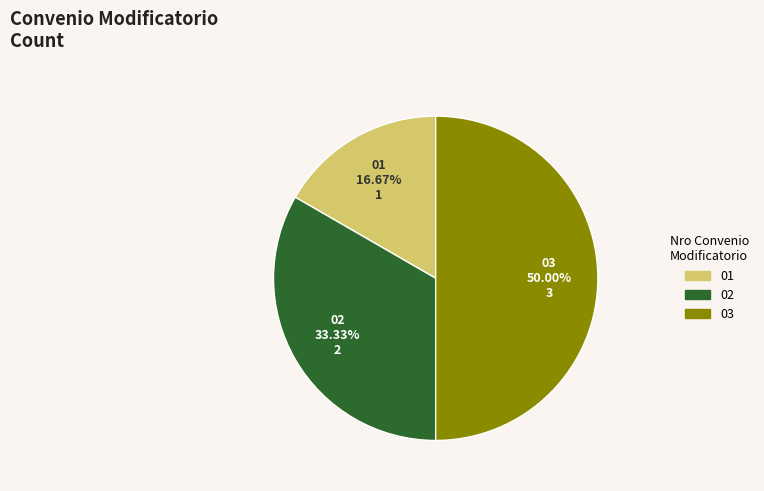

What is the largest slice in the pie chart?

03